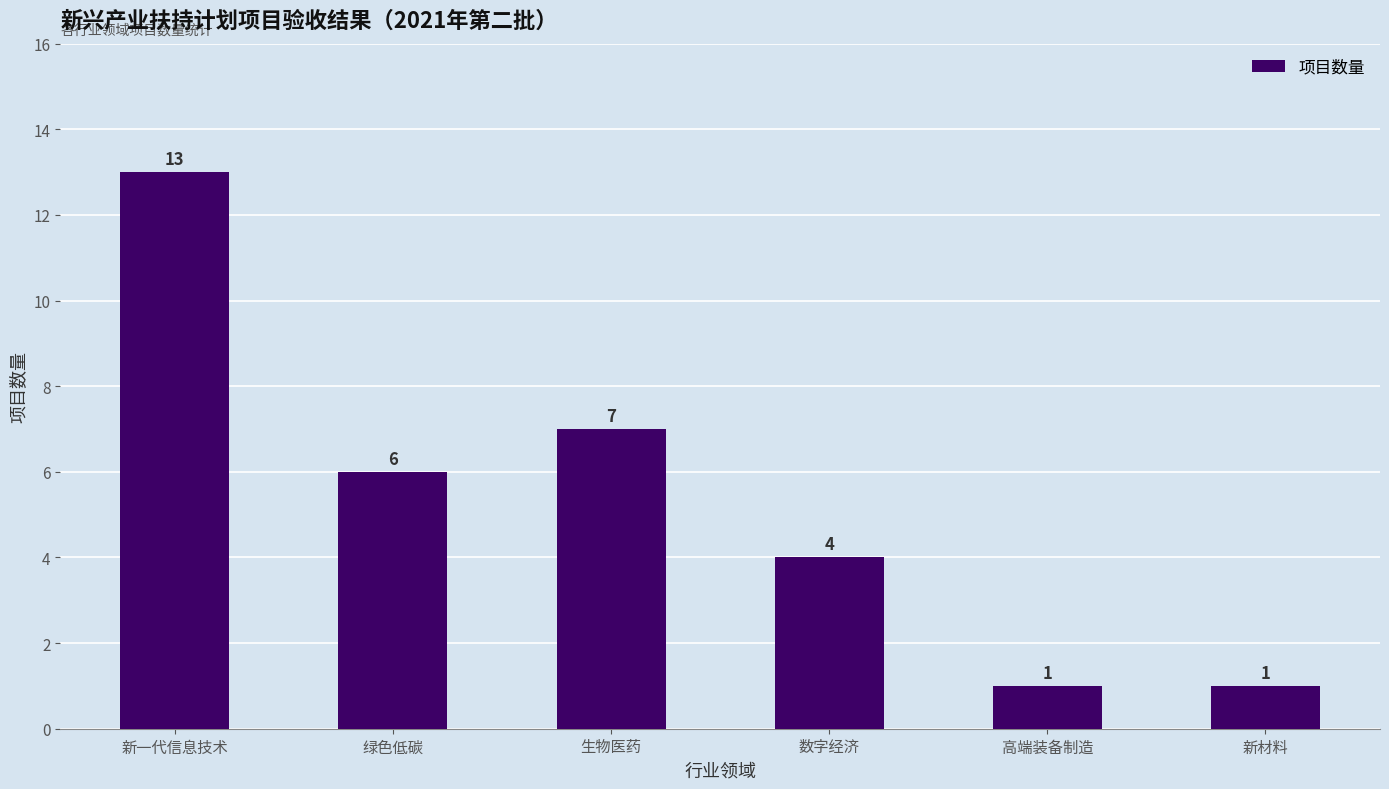

How many bars are there in total?

6